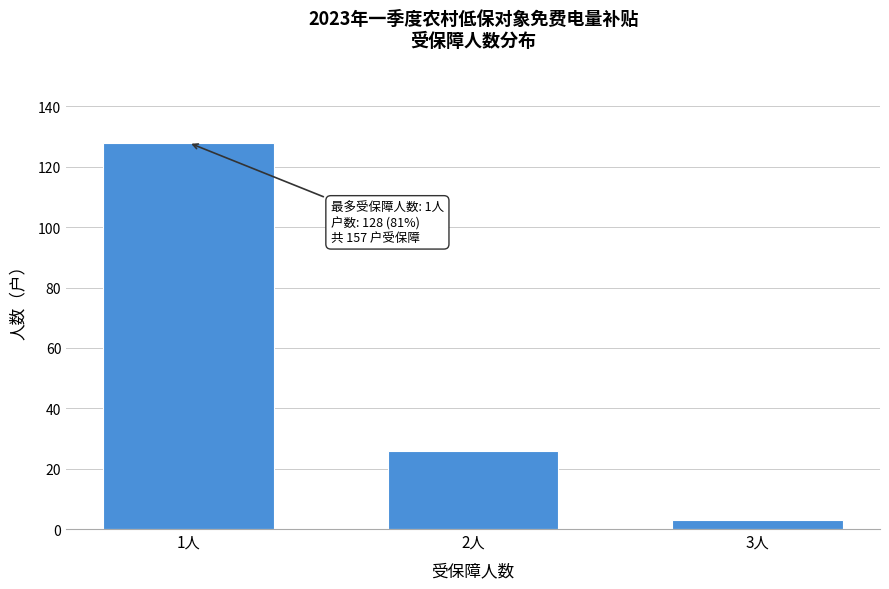

Reading left to right, transcribe all the data shown in this chart.

1人=128	2人=26	3人=3